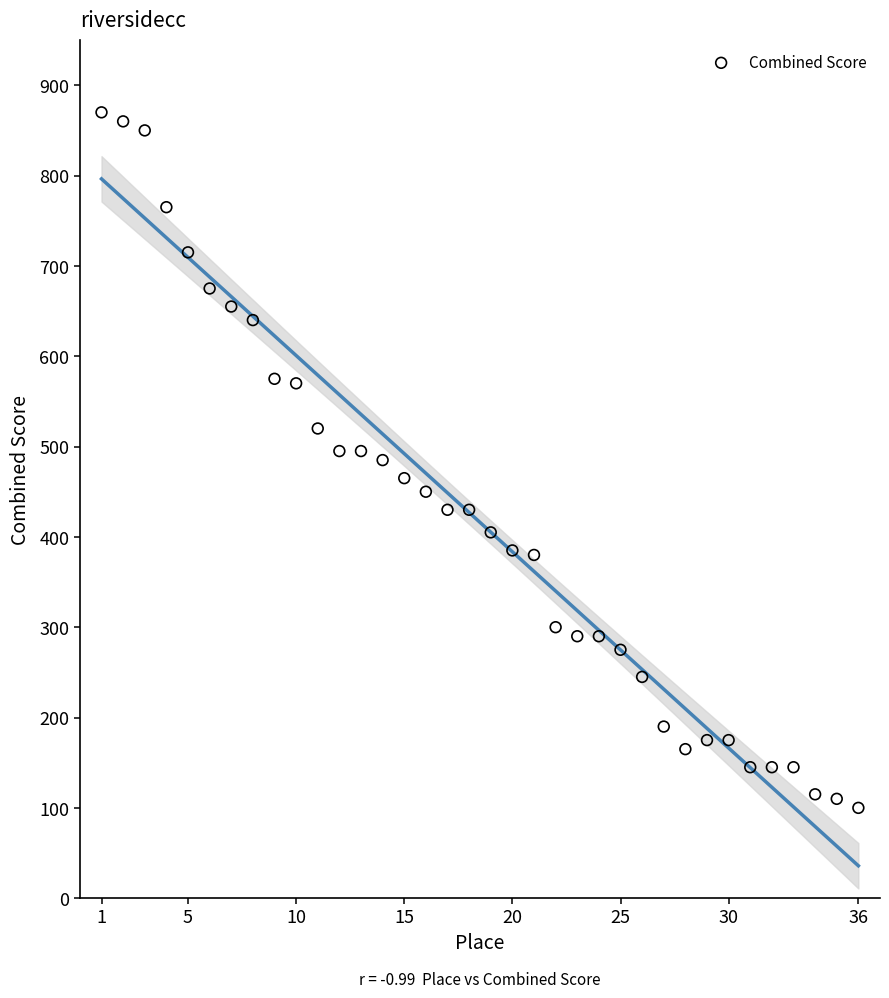

What is the range of Y values (max minus min)?

770